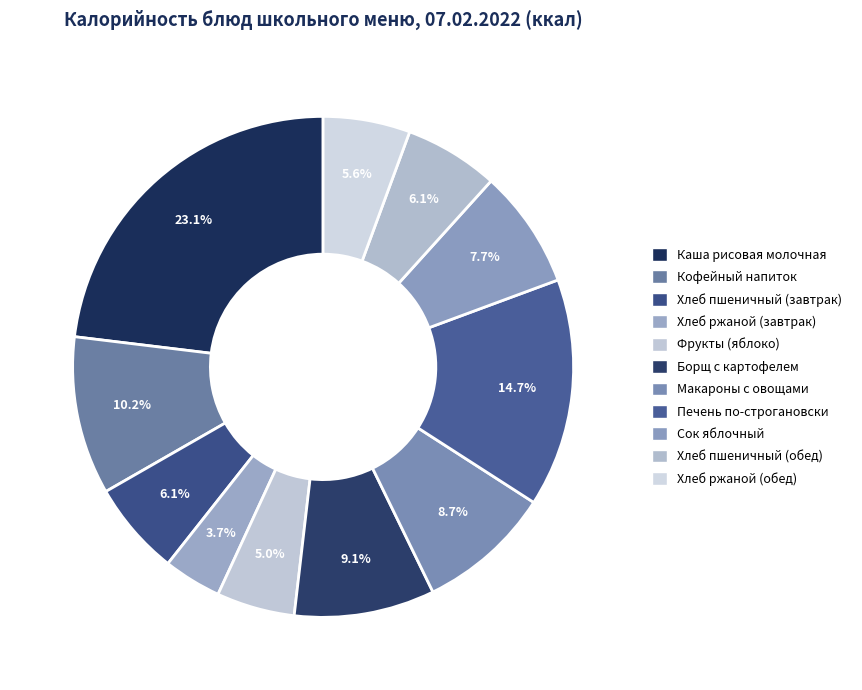

Count the number of slices in the pie.

11